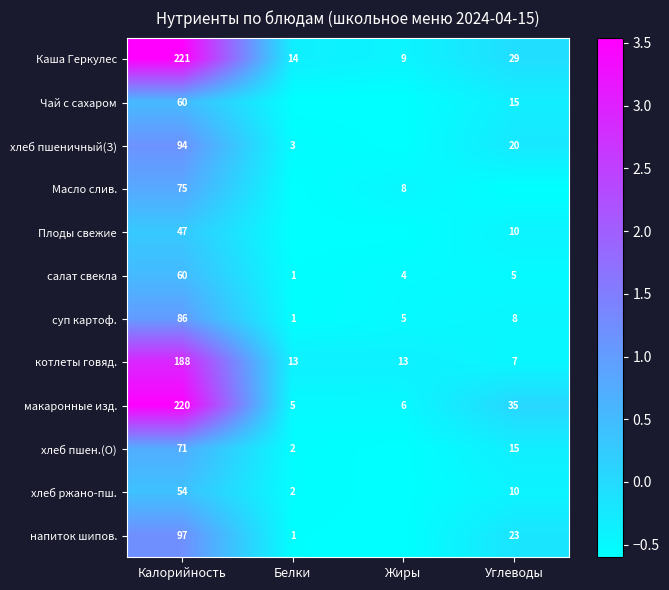

True or false: хлеб пшен.(О) has a value of -0.4 at Углеводы.

False